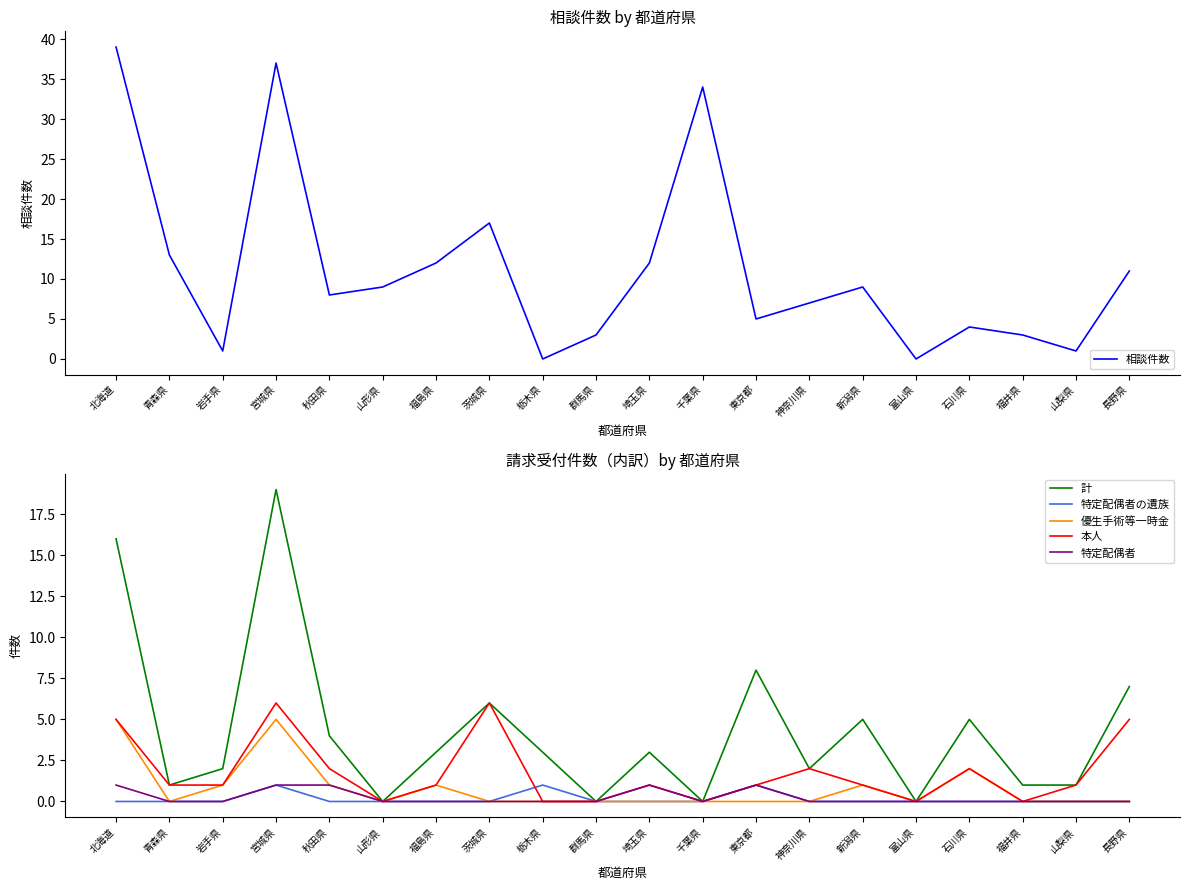

What is the difference between the highest and lowest values at 山形県?

9